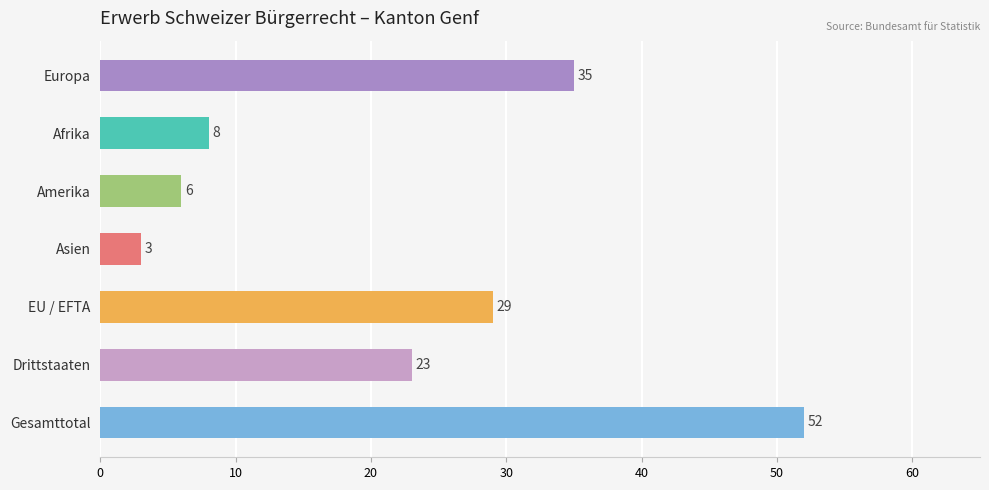

What is the maximum value shown in the chart?

52